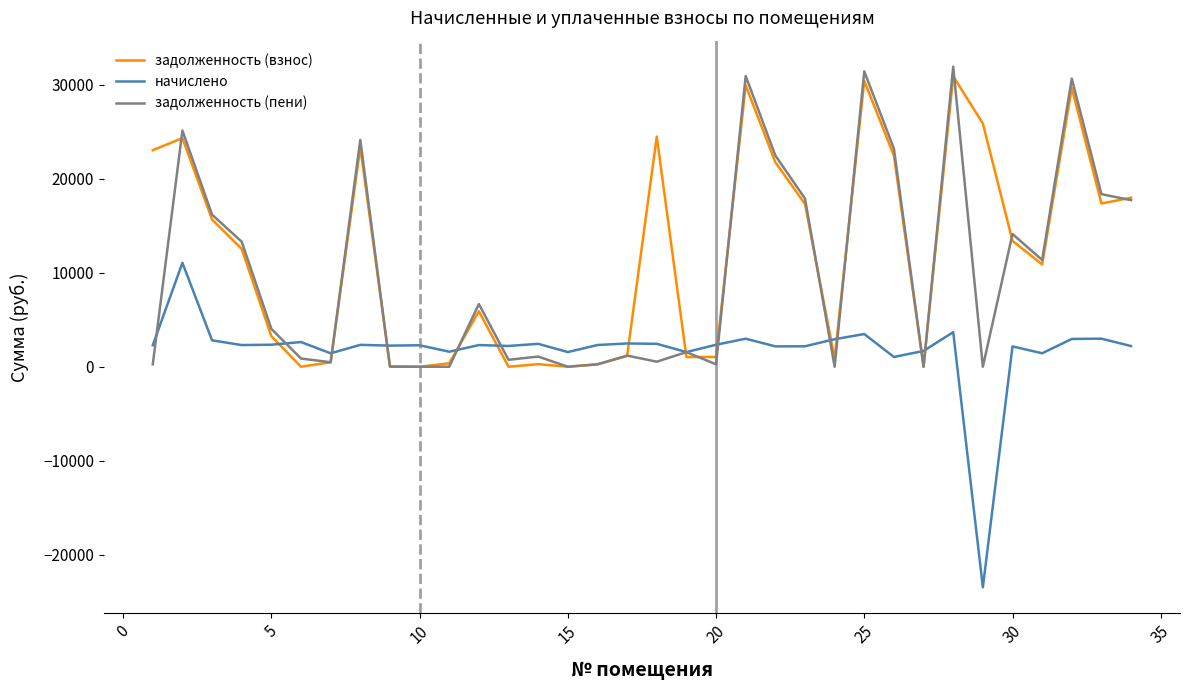

Rank the series by their average value, from lowest to highest.

начислено, задолженность (пени), задолженность (взнос)